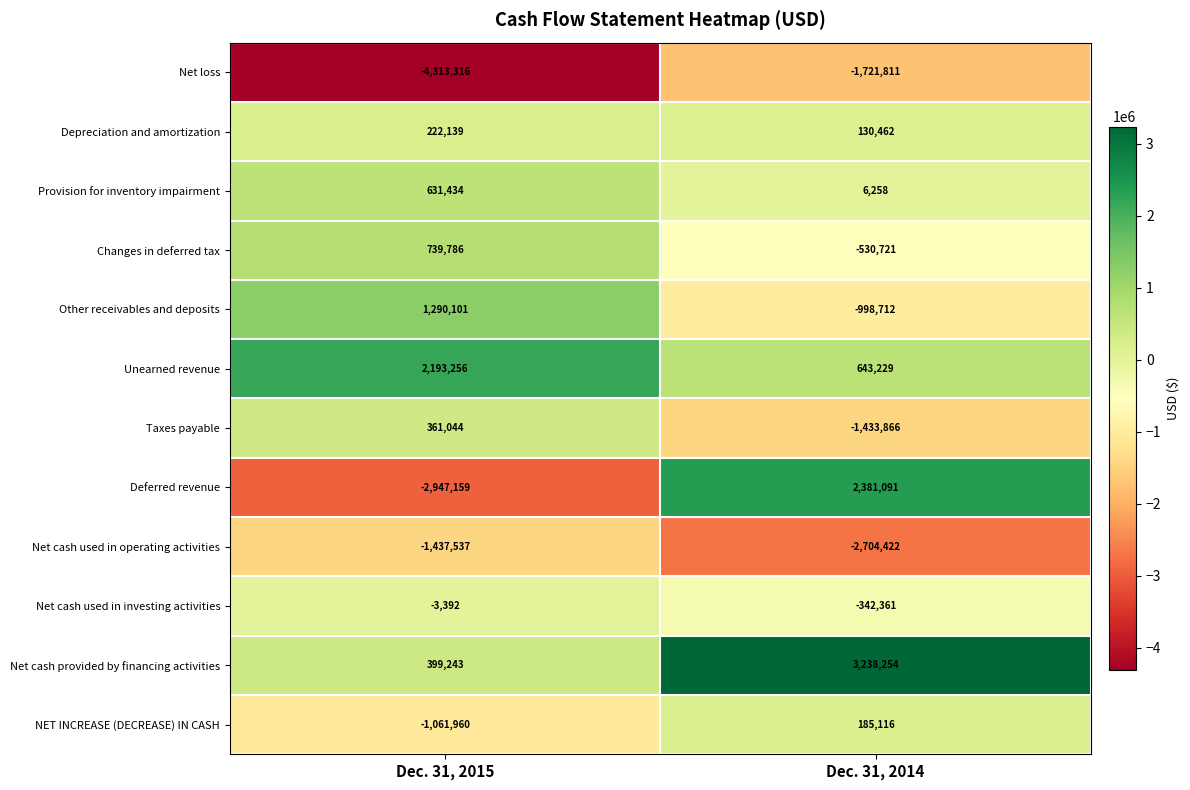

Reading left to right, what are all the values shown in this chart?

Net loss: -4313316	-1721811
Depreciation and amortization: 222139	130462
Provision for inventory impairment: 631434	6258
Changes in deferred tax: 739786	-530721
Other receivables and deposits: 1290101	-998712
Unearned revenue: 2193256	643229
Taxes payable: 361044	-1433866
Deferred revenue: -2947159	2381091
Net cash used in operating activities: -1437537	-2704422
Net cash used in investing activities: -3392	-342361
Net cash provided by financing activities: 399243	3238254
NET INCREASE (DECREASE) IN CASH: -1061960	185116